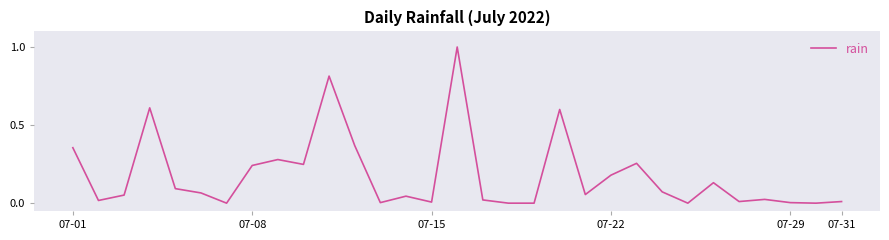

What is the greatest value displayed?

1.0